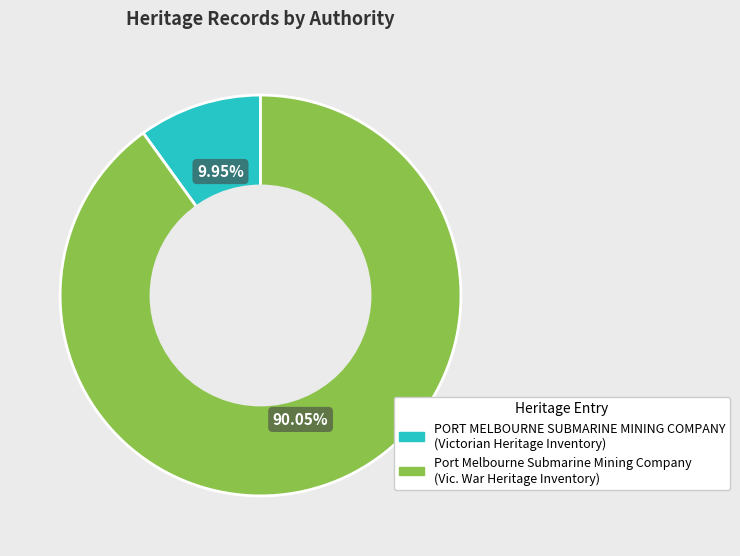

Is it true that PORT MELBOURNE SUBMARINE MINING COMPANY (Victorian Heritage Inventory) is 10% of the pie?

True